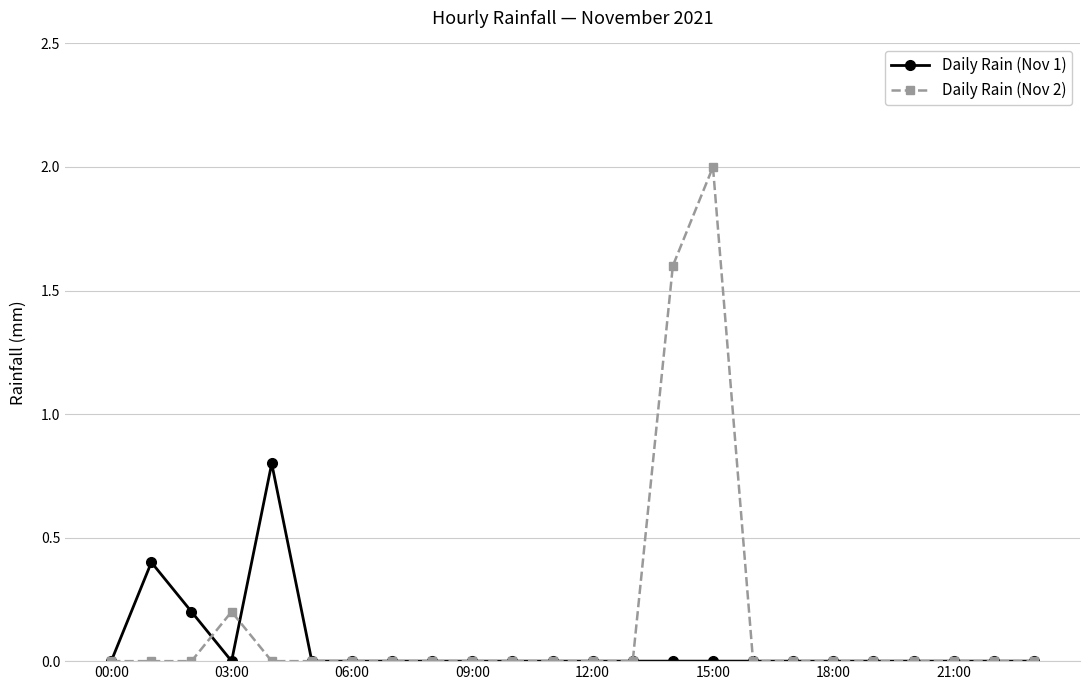

Rank the series by their maximum value, from highest to lowest.

Daily Rain (Nov 2), Daily Rain (Nov 1)